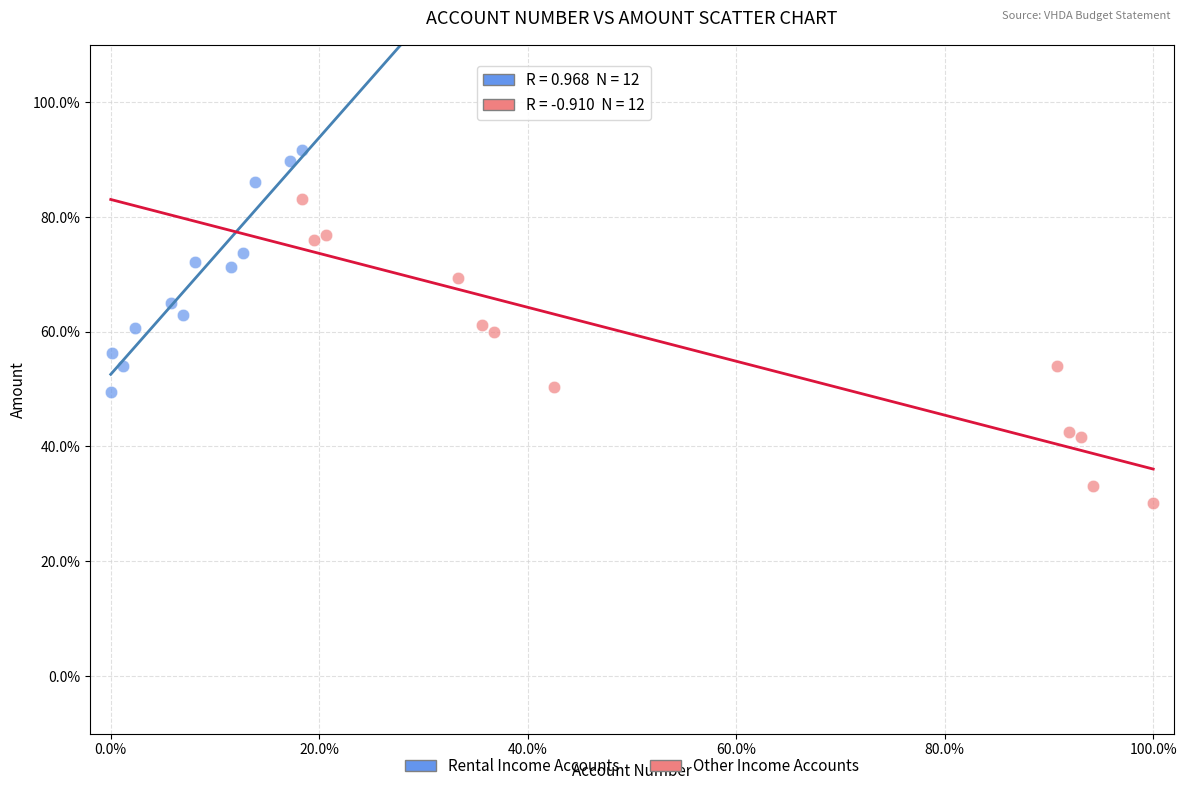

Which series reaches the minimum Y coordinate?

Other Income Accounts